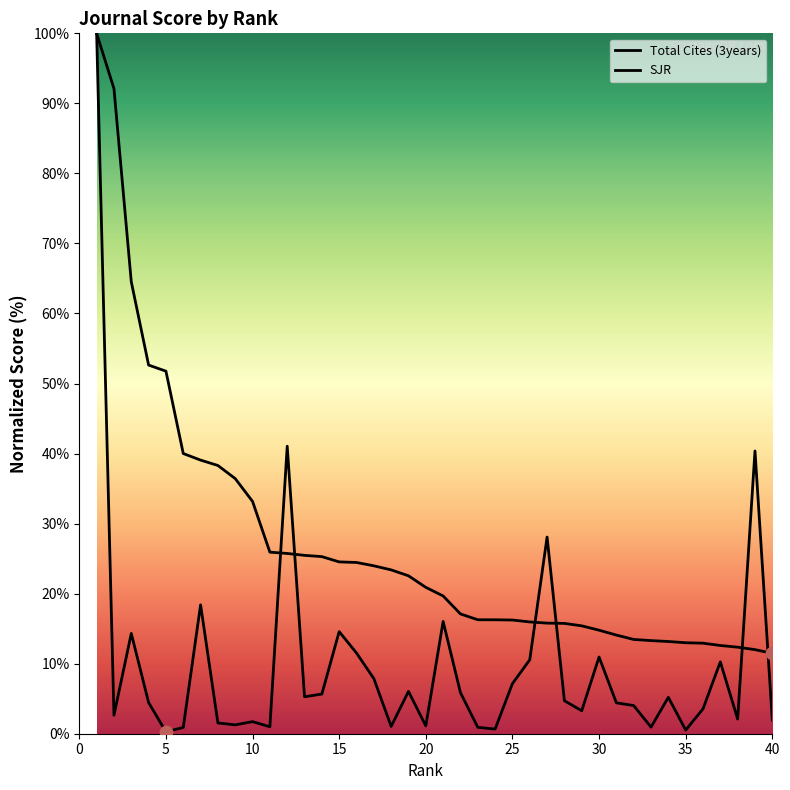

Which series contains the lowest Y value?

Total Cites (3years)